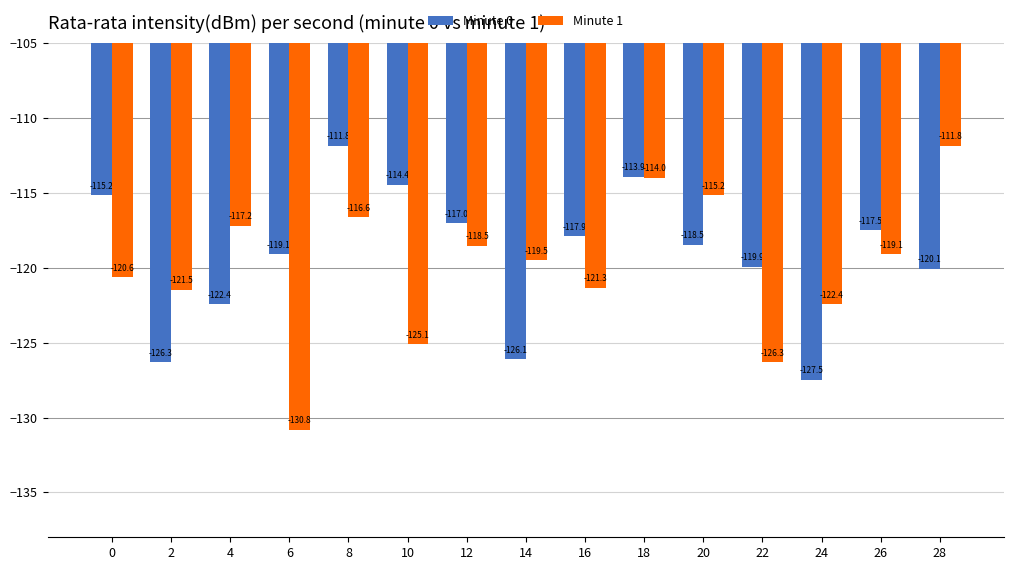

What is the difference between the maximum and minimum values in the Minute 0 series?

15.6